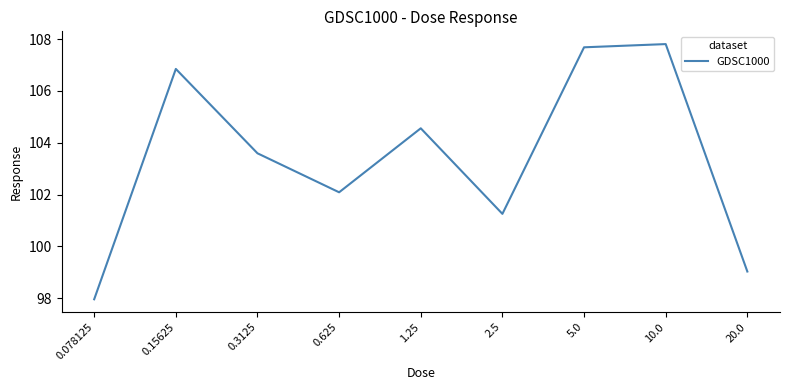

At which label is the value closest to 102?

0.625